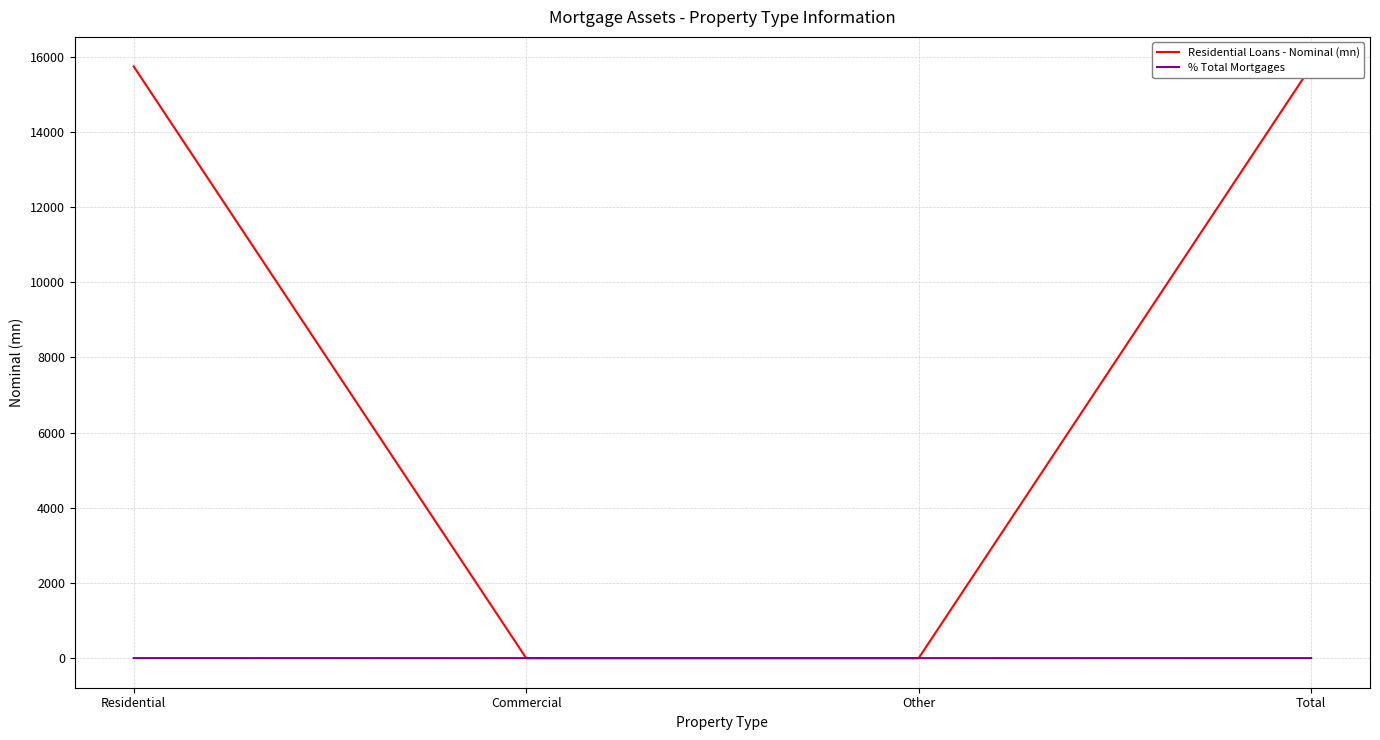

Rank the categories by Residential Loans - Nominal (mn) value from highest to lowest.

Residential, Total, Commercial, Other